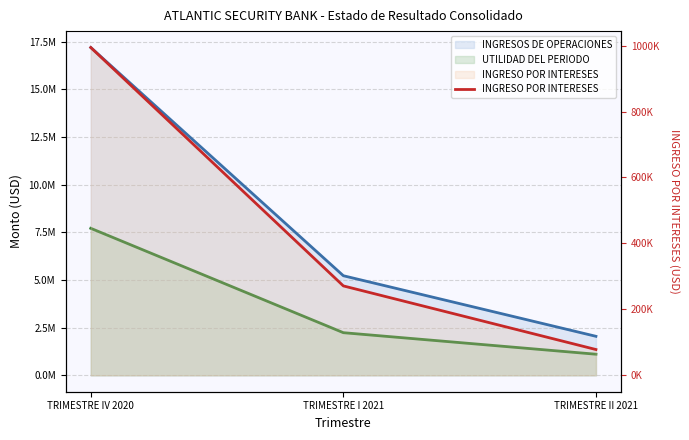

Does the chart have visible grid lines?

Yes